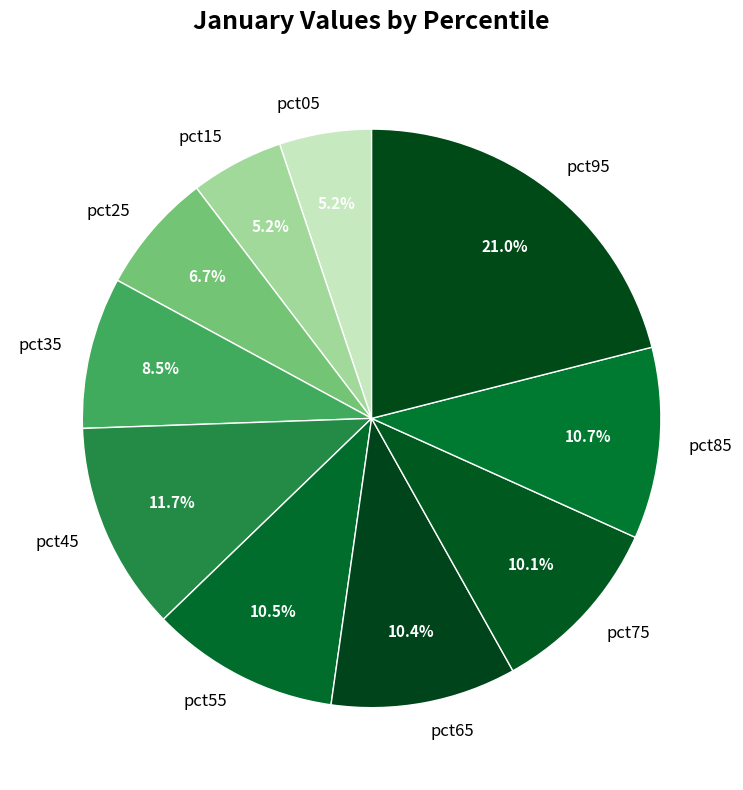

To the nearest percent, what portion does pct95 represent?

21%